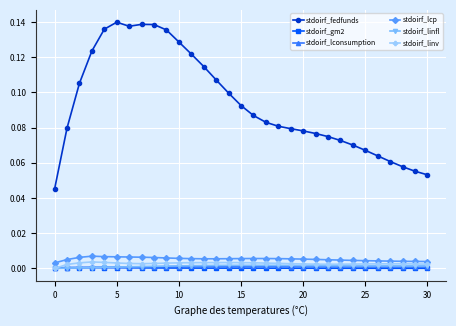

How many distinct data groups are displayed?

6